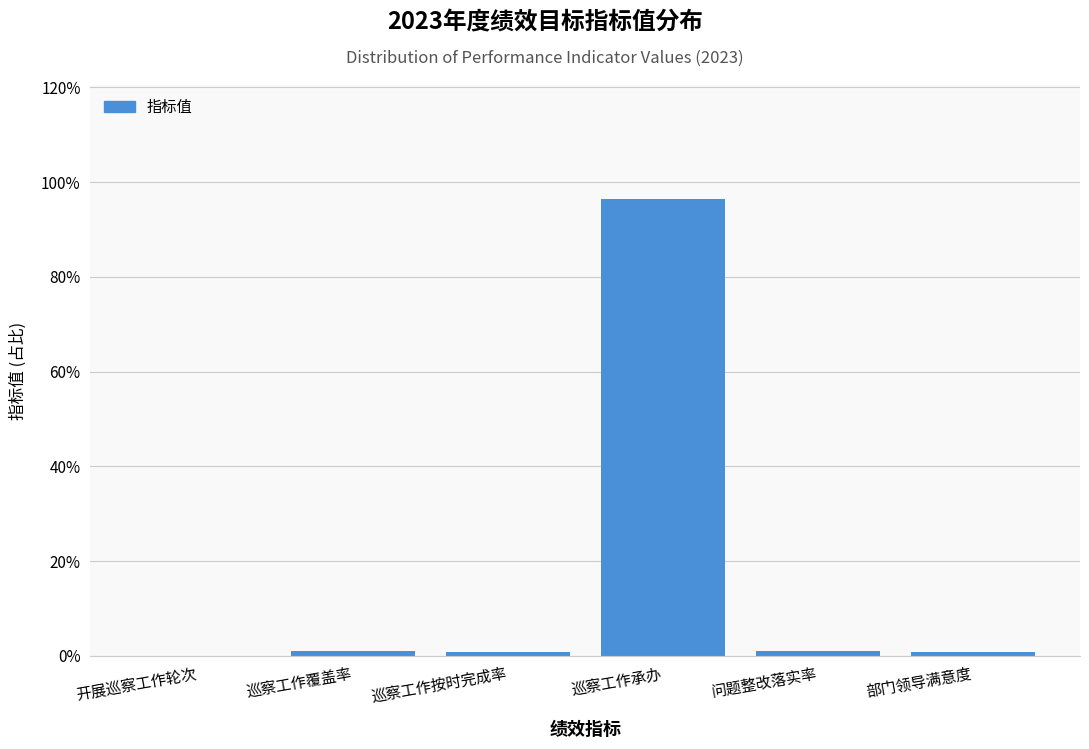

True or false: the data shows 153.4 at 巡察工作承办.

False